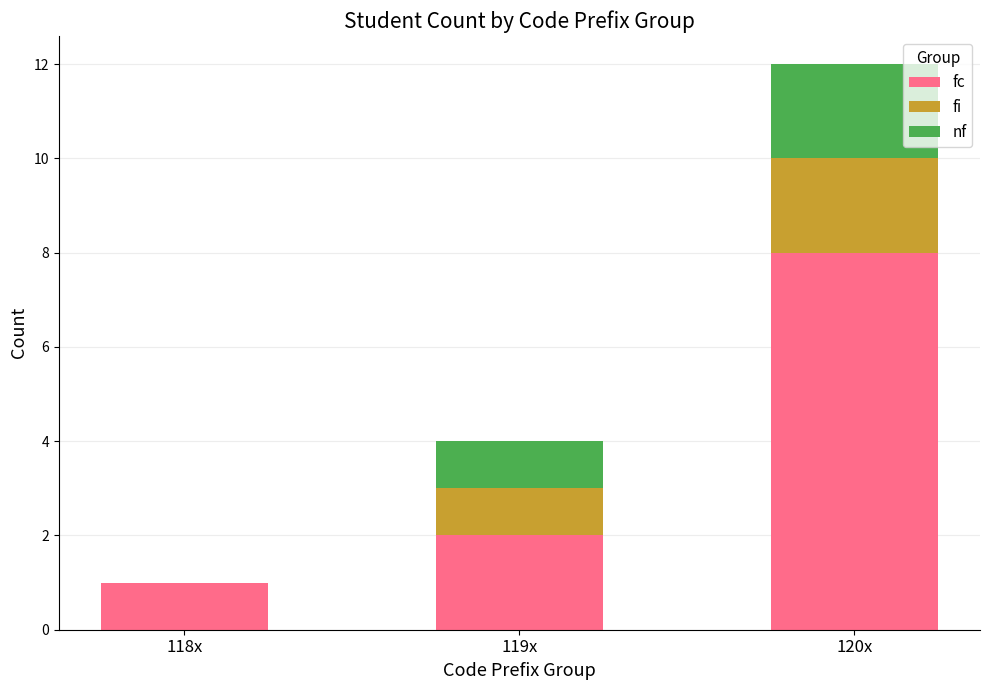

What is the maximum value for fc?

8